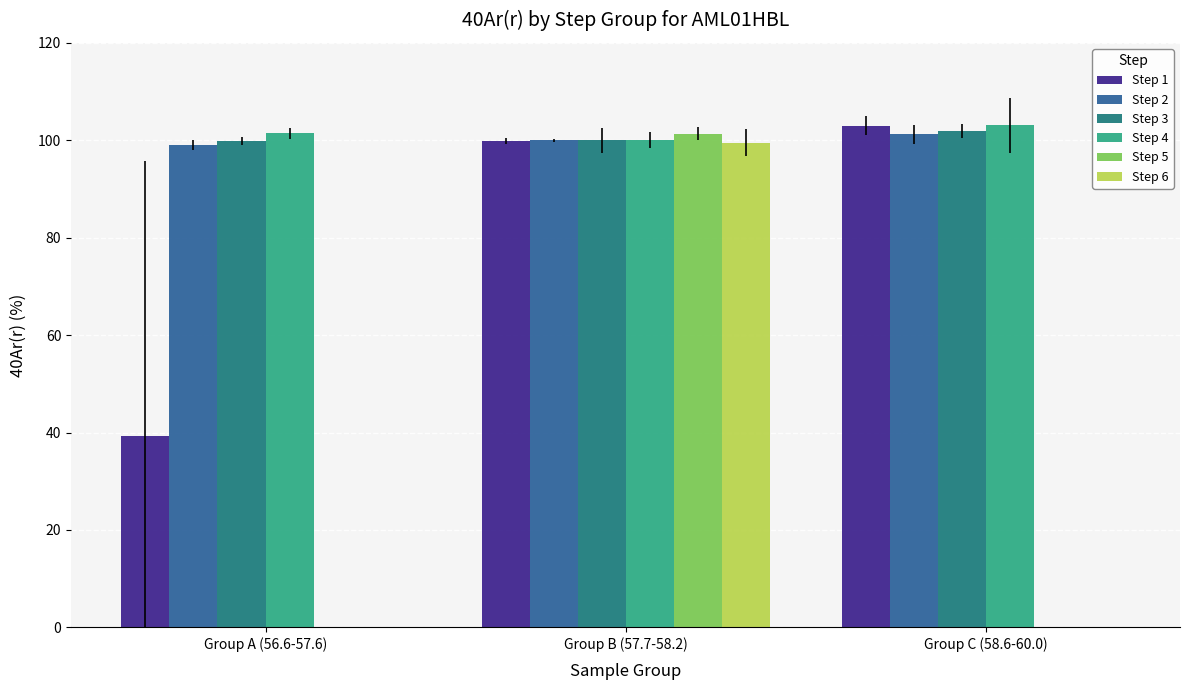

What is the highest value of the Step 5 series?

101.3